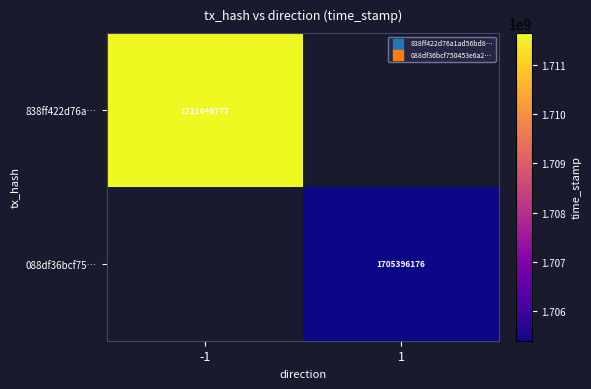

Which category has the lowest value across all series?

1